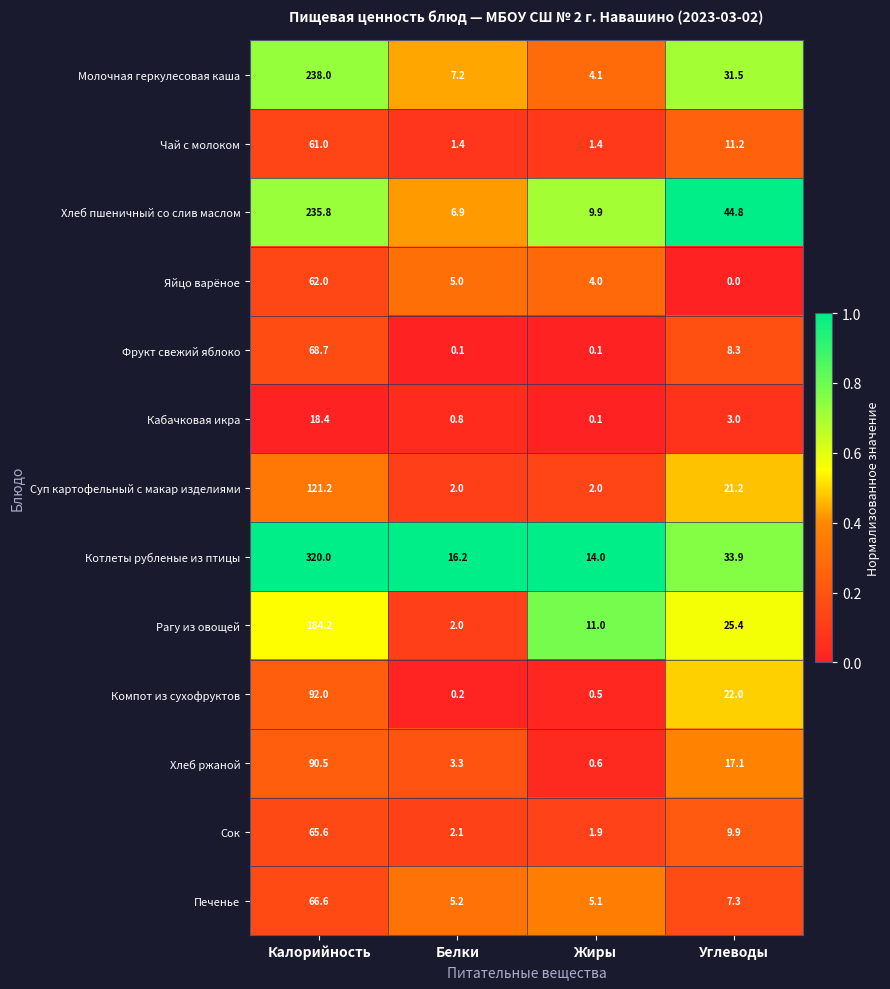

Which label corresponds to the largest value in the chart?

Калорийность